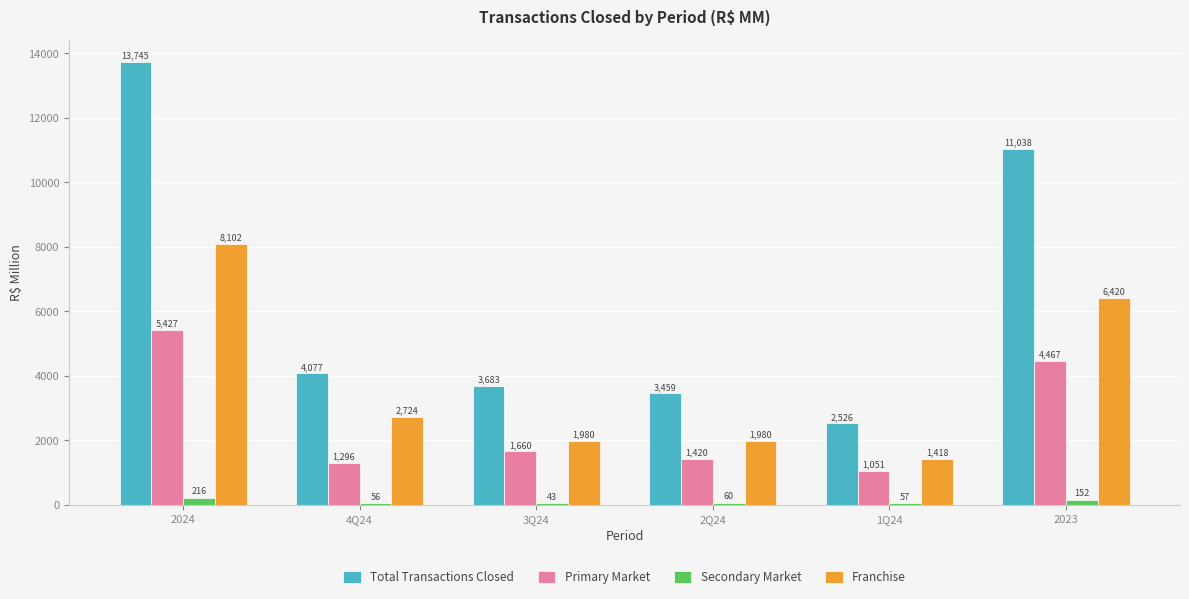

True or false: Secondary Market has a value of 152.1 at 2023.

True